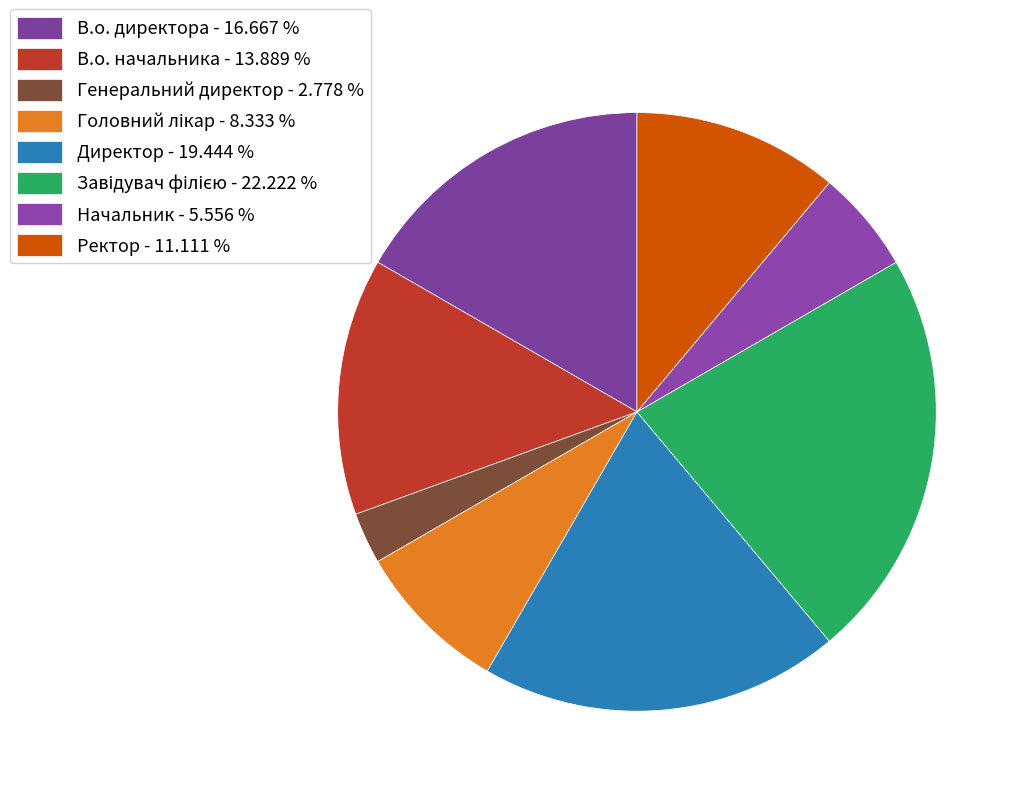

What percentage is the Директор slice, to the nearest percent?

19%